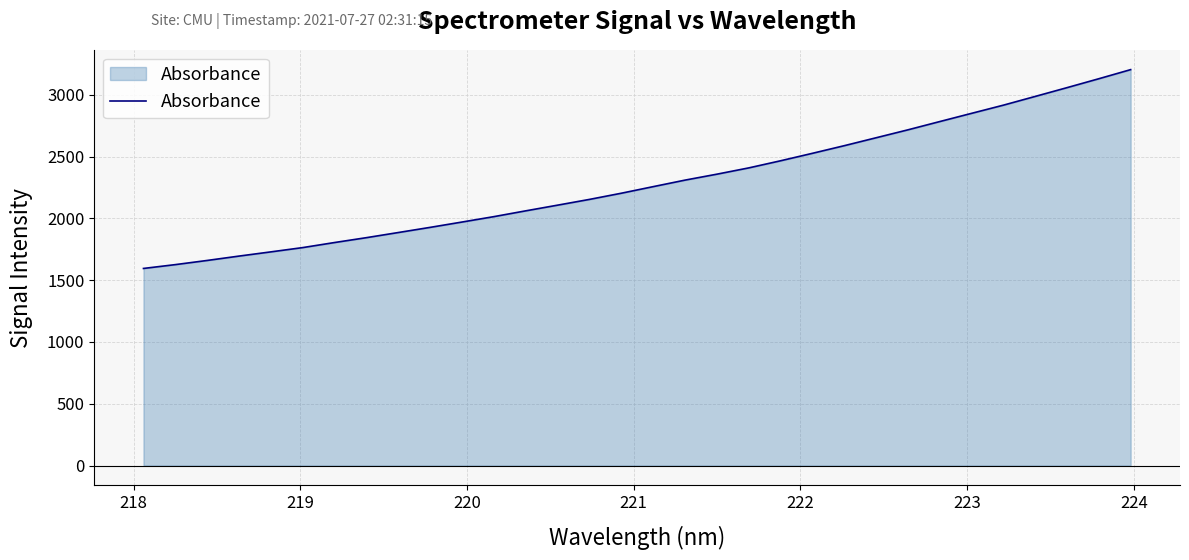

What is the maximum value shown in the chart?

3202.9